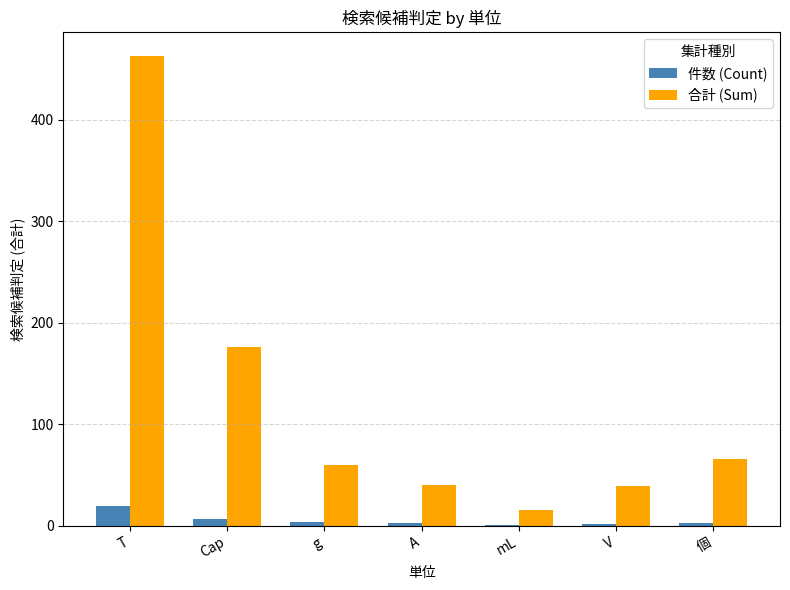

Is it true that 合計 (Sum) equals 40 at A?

True